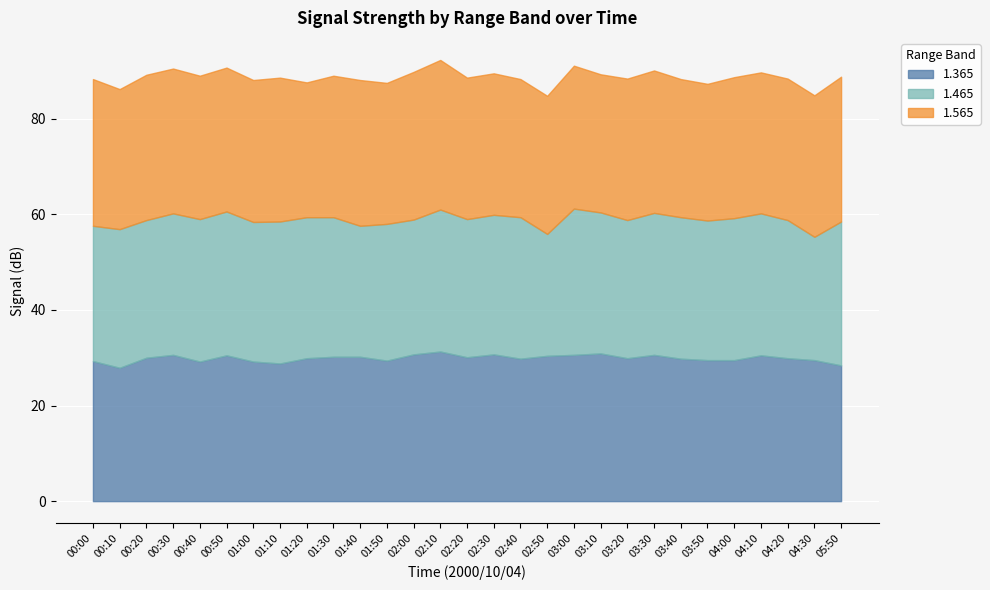

At which label does 1.465 first exceed -29?

00:00